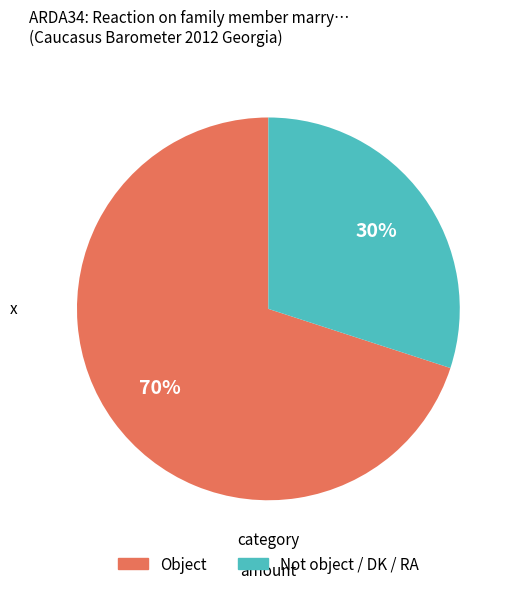

To the nearest percent, what is the difference between the largest and smallest slice percentages?

40%